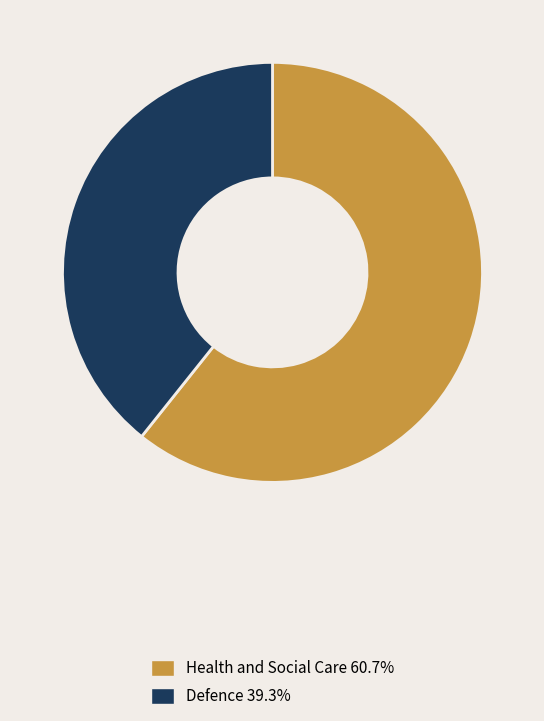

What is the smallest slice in the pie chart?

Defence